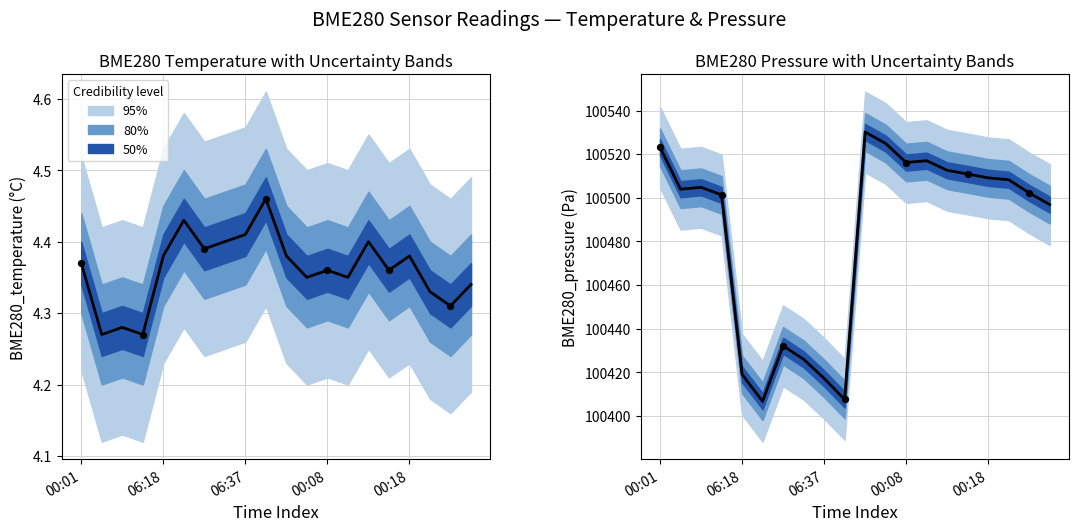

At which category is the sum across all series the highest?

10